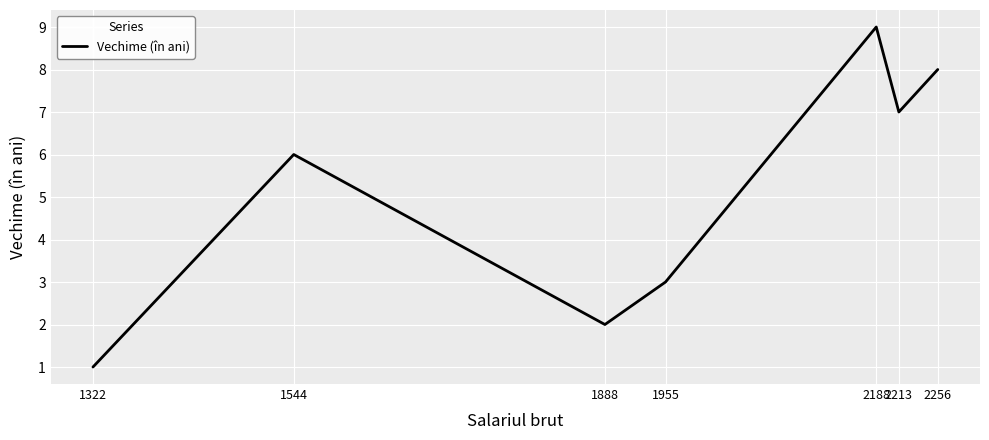

How many lines are shown in the chart?

1